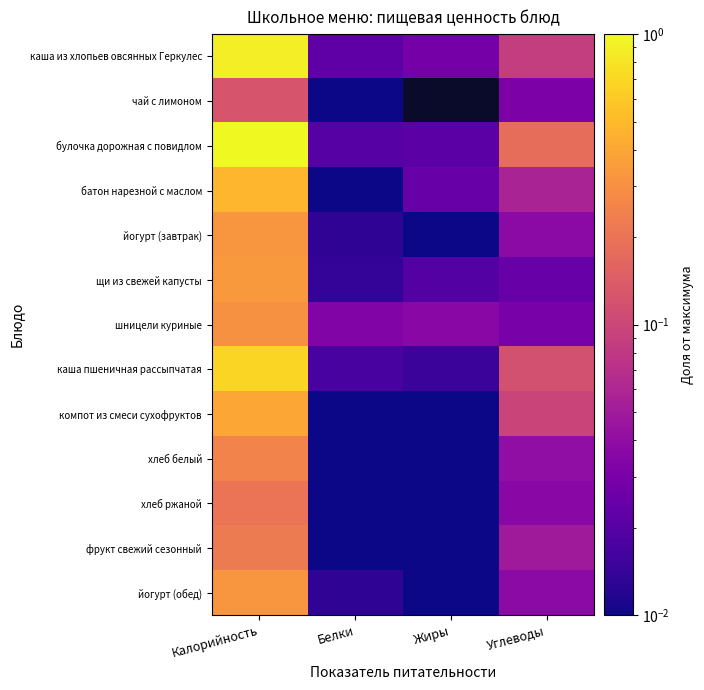

Rank the categories by булочка дорожная с повидлом value from lowest to highest.

Белки, Жиры, Углеводы, Калорийность